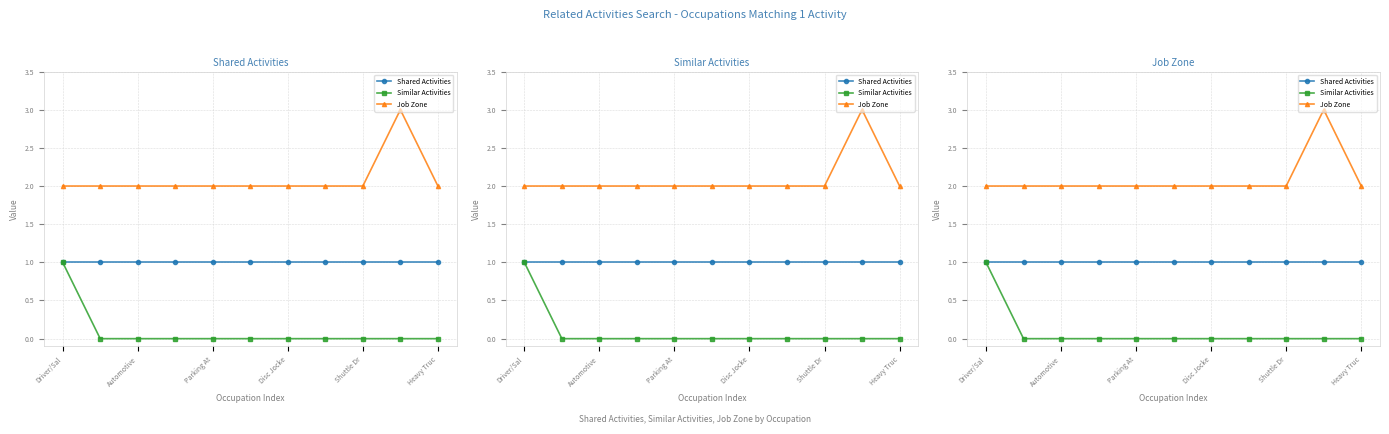

What is the average value of the Shared Activities series?

1